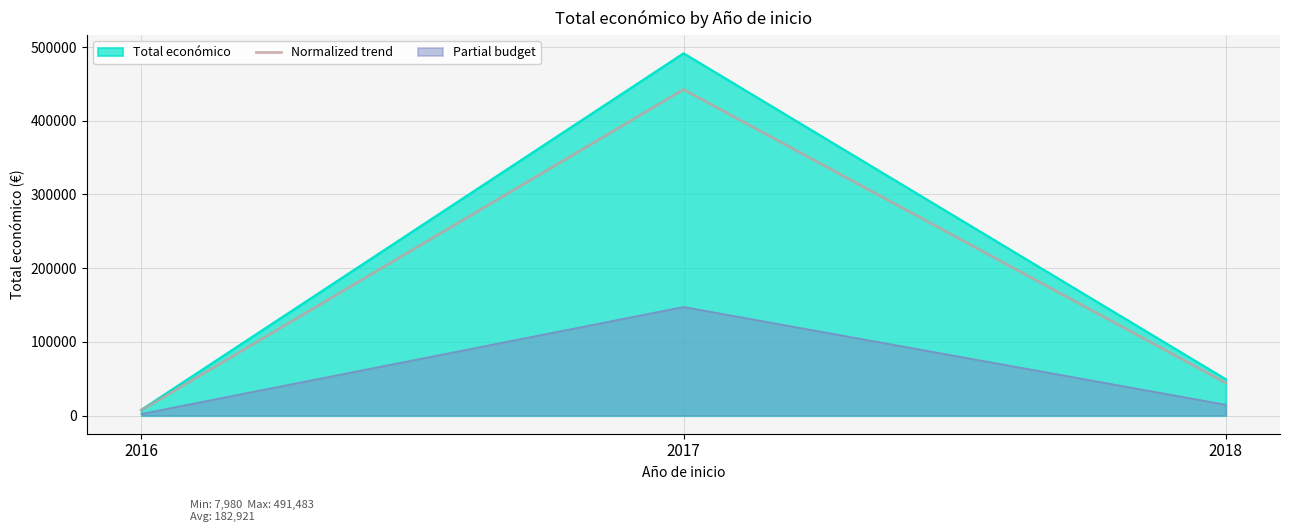

Which category has the highest value across all series?

2017